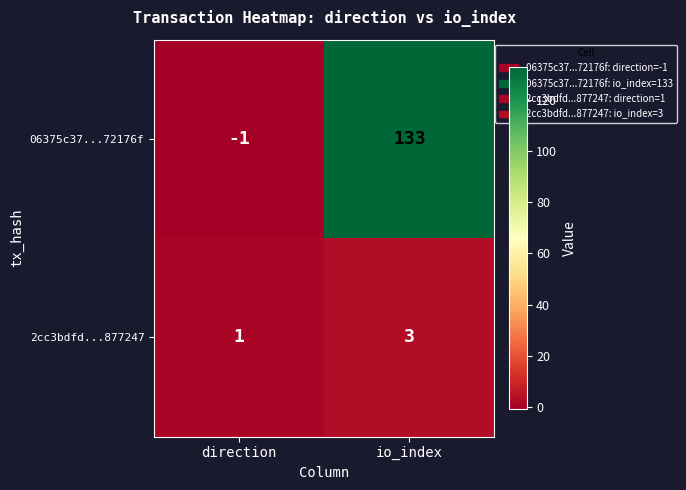

At which label does 06375c37...72176f reach its peak?

io_index